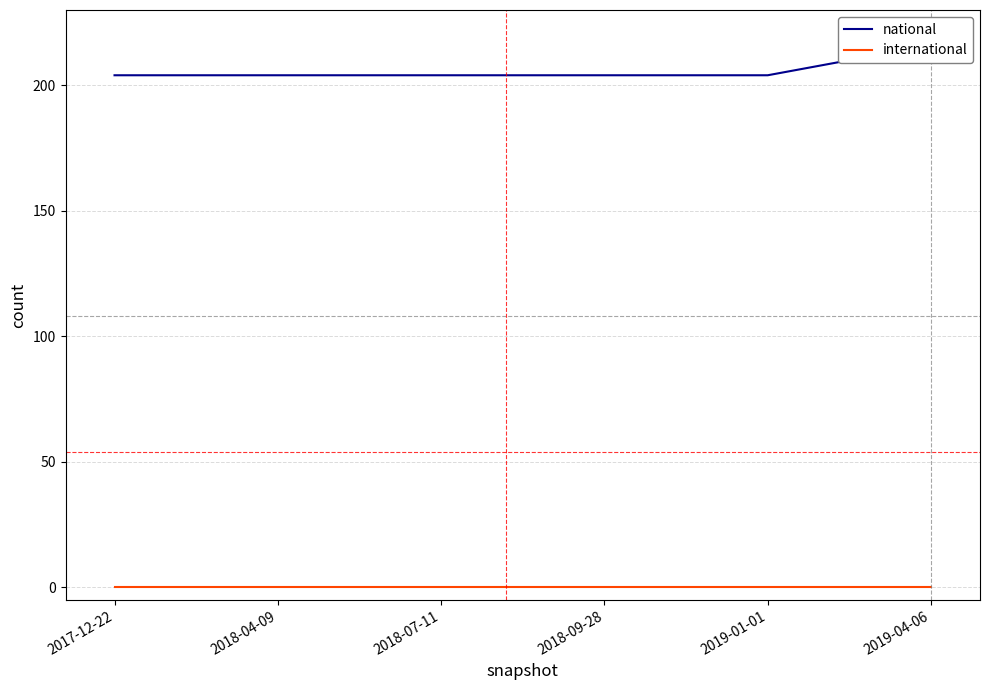

True or false: international and national cross at least once.

False